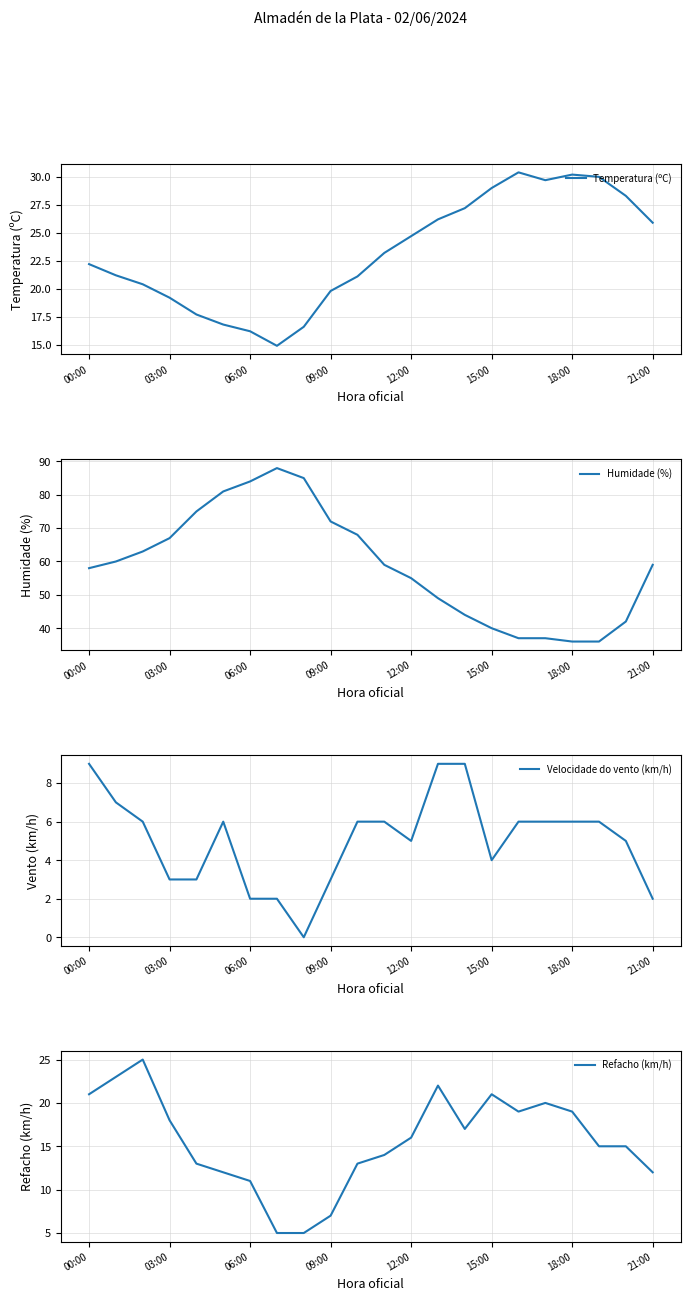

Is it true that Temperatura (ºC) equals 8.5 at 15:00?

False